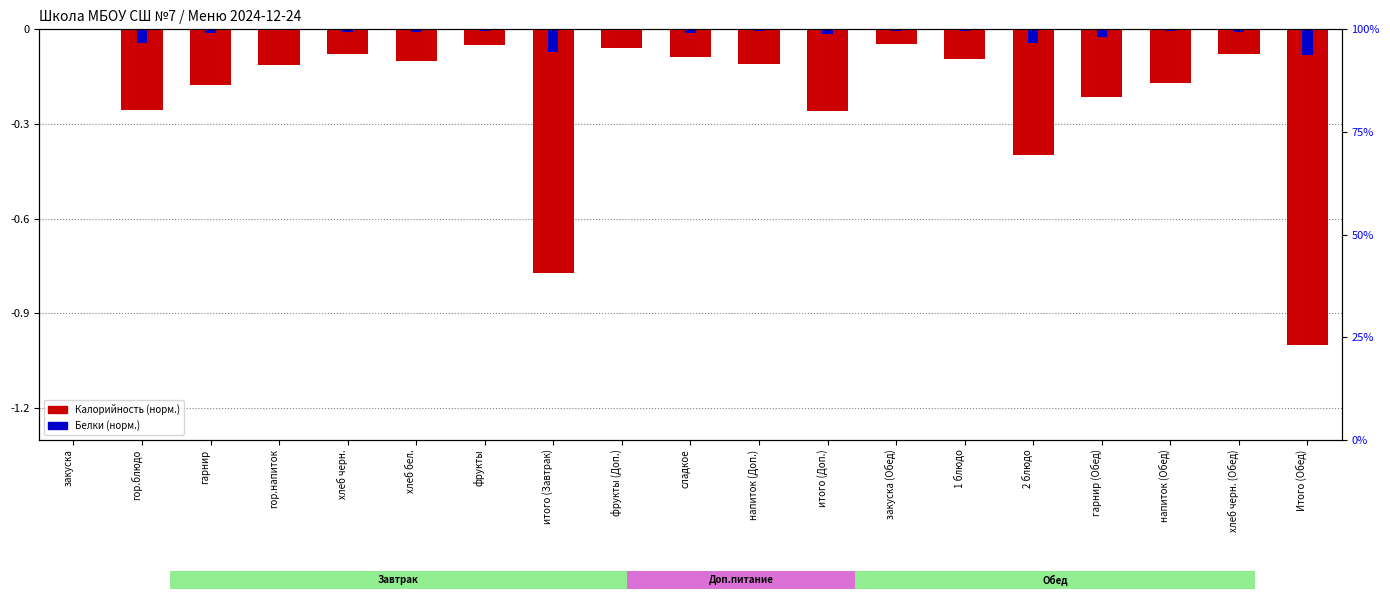

Which category has the highest value in the Калорийность (норм.) series?

закуска